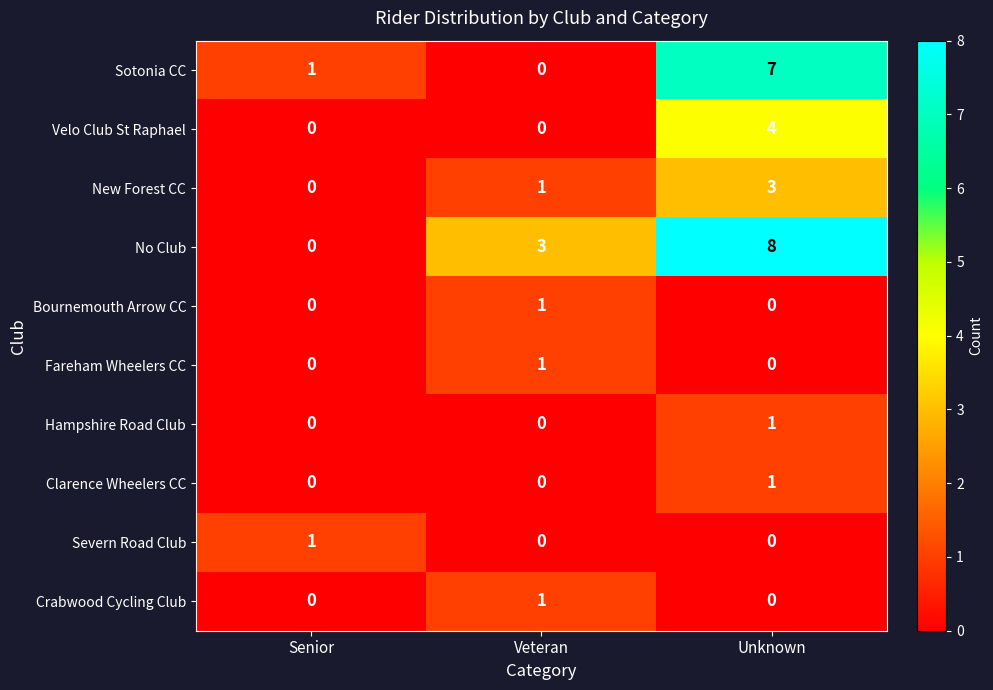

What is the sum of all Sotonia CC values?

8